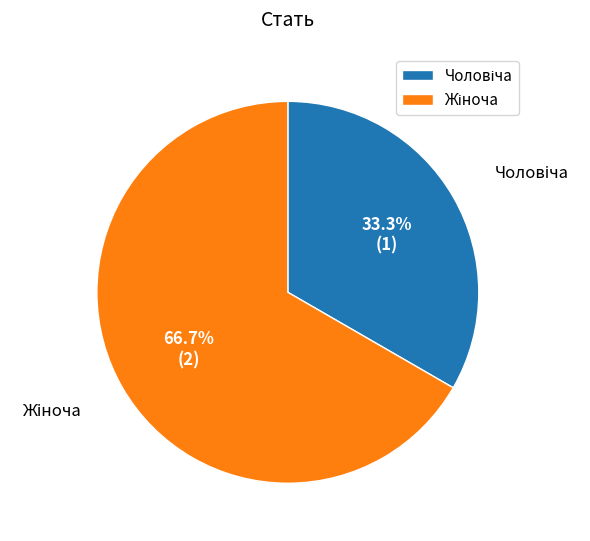

To the nearest percent, what is the combined percentage of Чоловіча and Жіноча?

100%